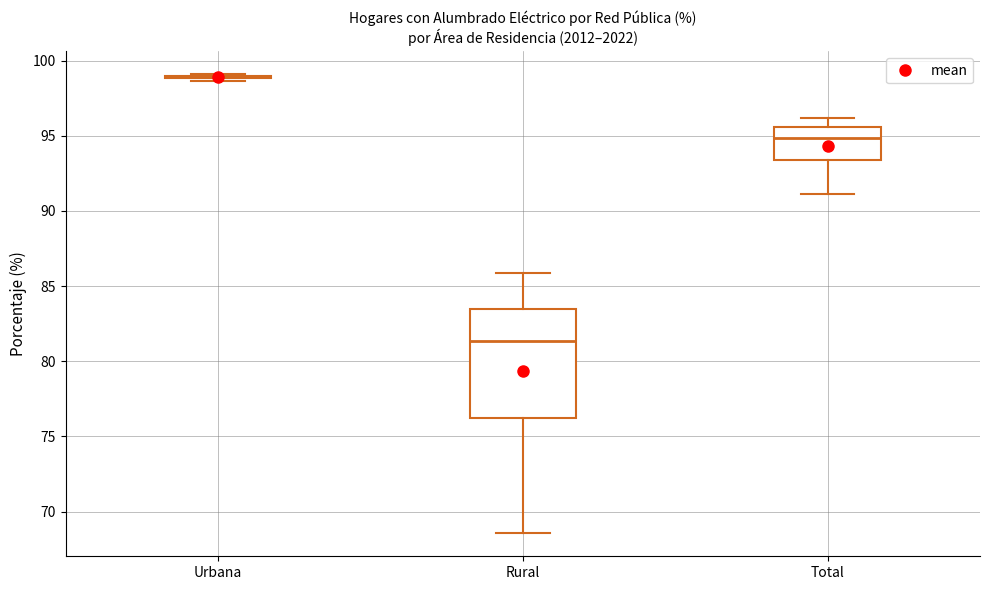

Comparing the boxes themselves (not the whiskers), which one is the tallest?

Rural